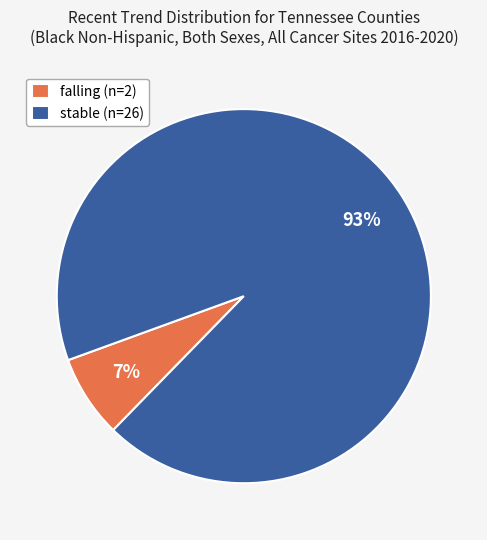

The falling (n=2) slice represents 7% of the pie. True or false?

True